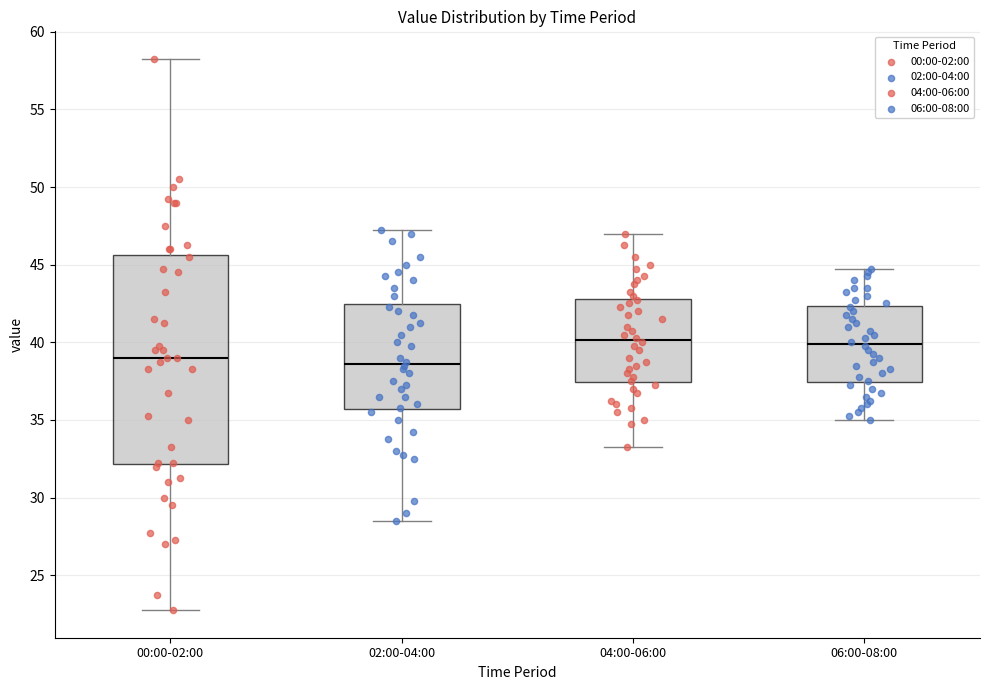

Reading left to right, read every box against the y-axis: the position of its median line, the range the box covers, and the ends of its whiskers. The values are not printed on the chart, so give them approximately, as read against the axis.

00:00-02:00: median 39.0, box 32.0 to 45.5, whiskers 23.0 to 58.5
02:00-04:00: median 38.5, box 35.5 to 42.5, whiskers 28.5 to 47.5
04:00-06:00: median 40.0, box 37.5 to 43.0, whiskers 33.5 to 47.0
06:00-08:00: median 40.0, box 37.5 to 42.5, whiskers 35.0 to 45.0